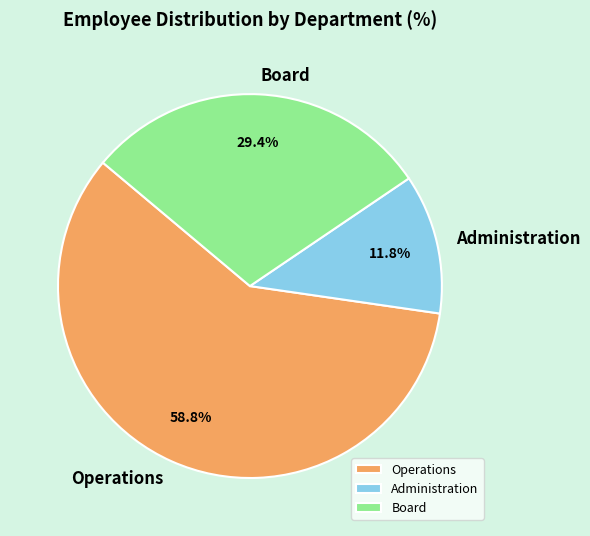

Count the number of slices in the pie.

3